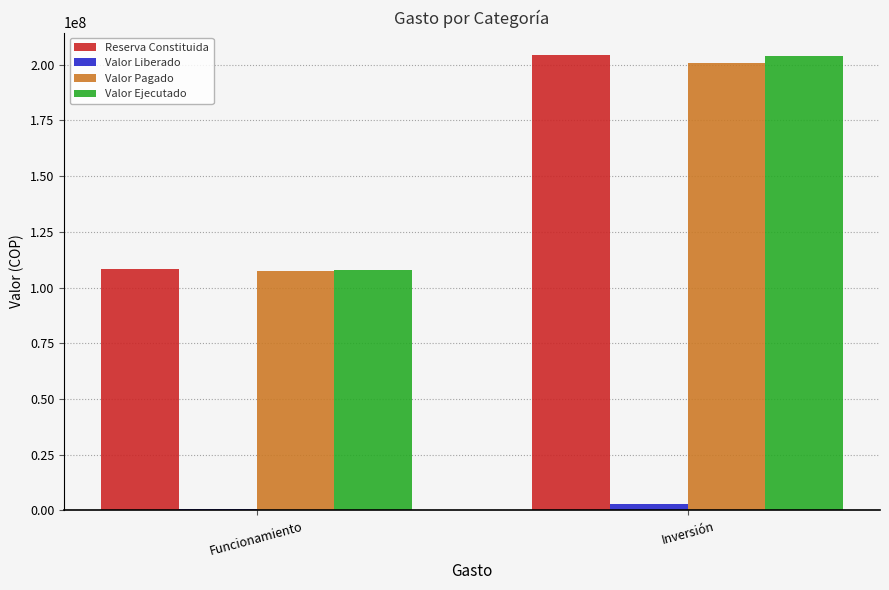

What is the highest value of the Valor Pagado series?

200986827.0